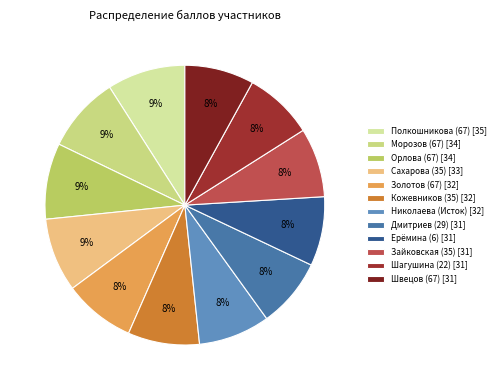

Which slice is the largest?

Полкошникова (67)